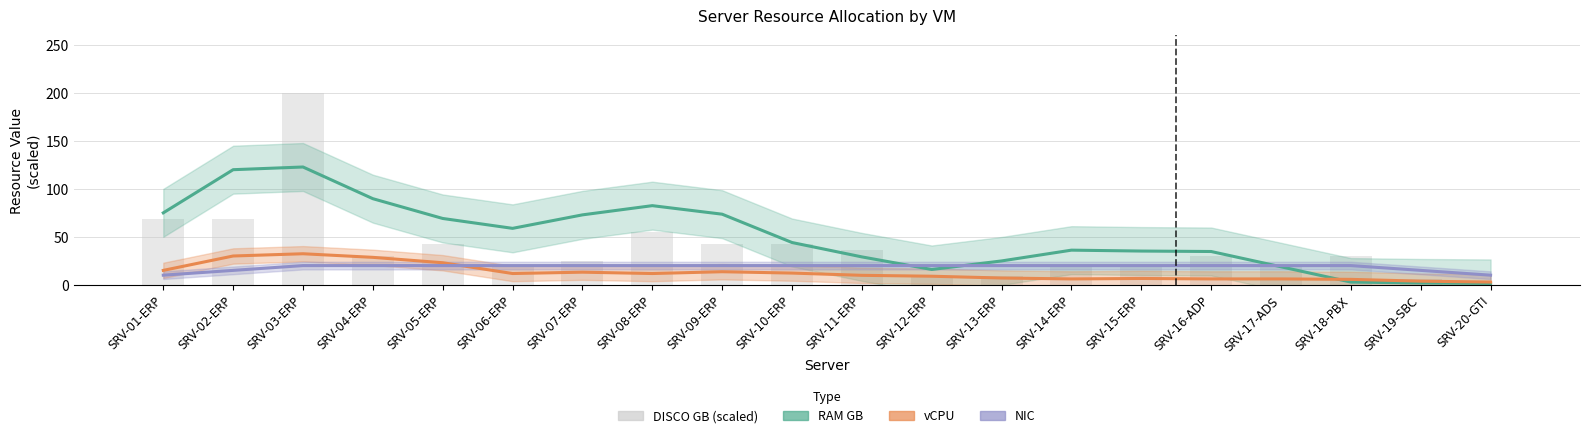

The vCPU (partial) series shows 22.7 at SRV-07-ERP. True or false?

False